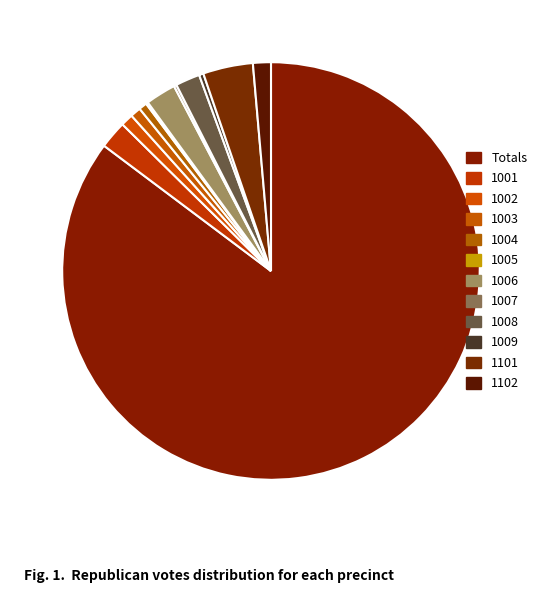

What is the largest slice in the pie chart?

Totals